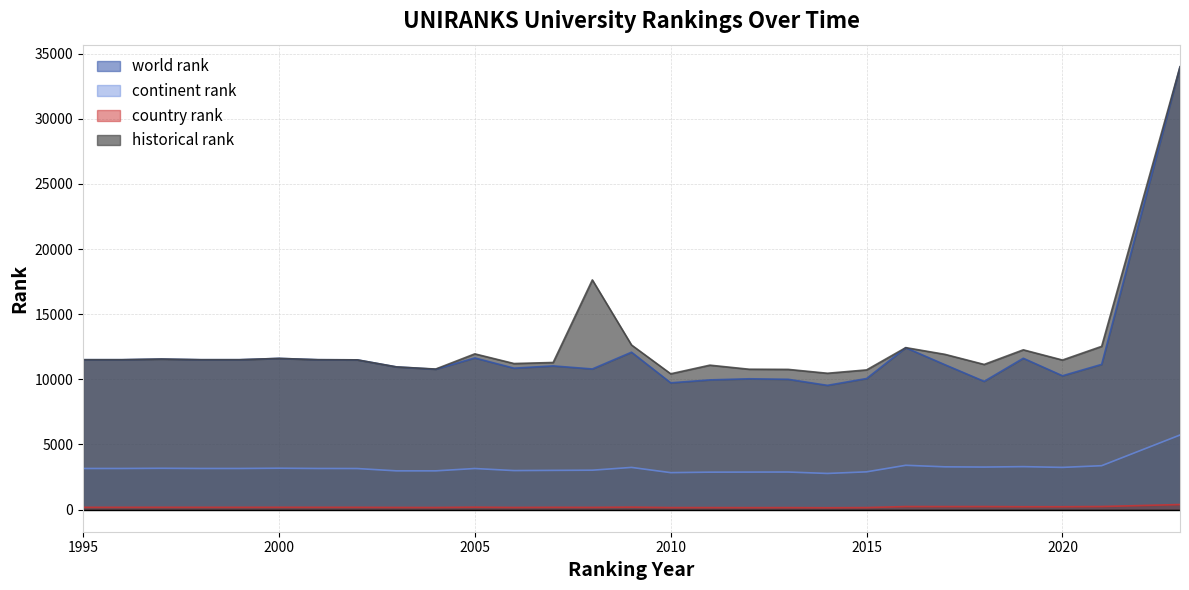

What is the spread (max minus min) of values at 2017?

11686.5